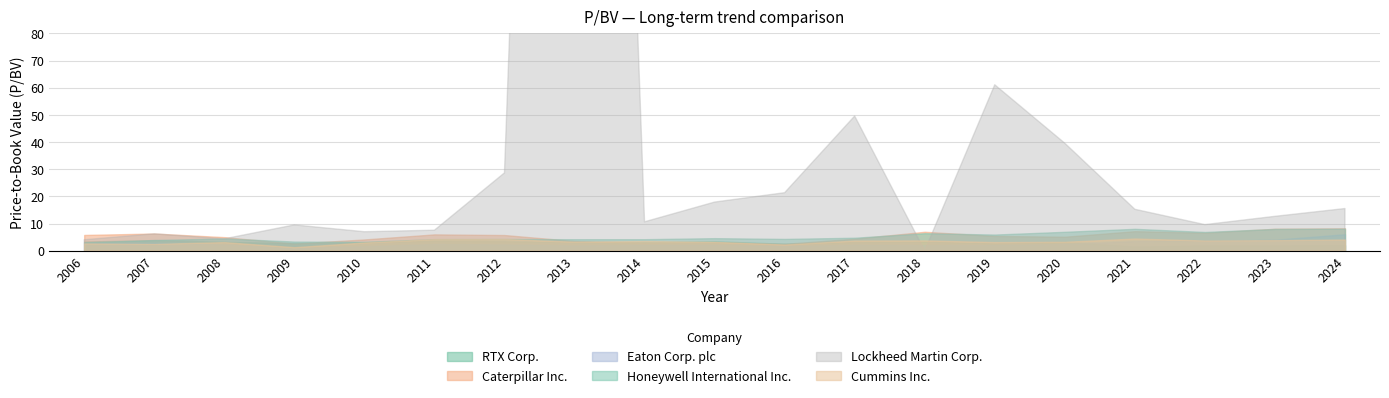

The value of Honeywell International Inc. at 2016 is 4.3. True or false?

True